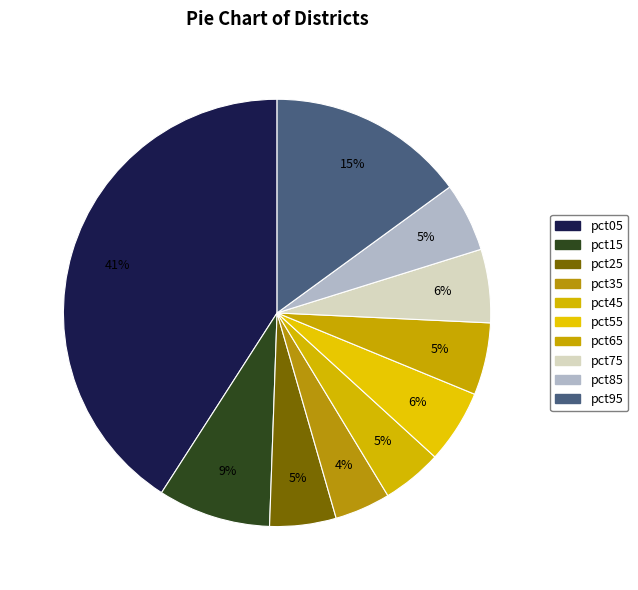

How many slices are in this pie chart?

10